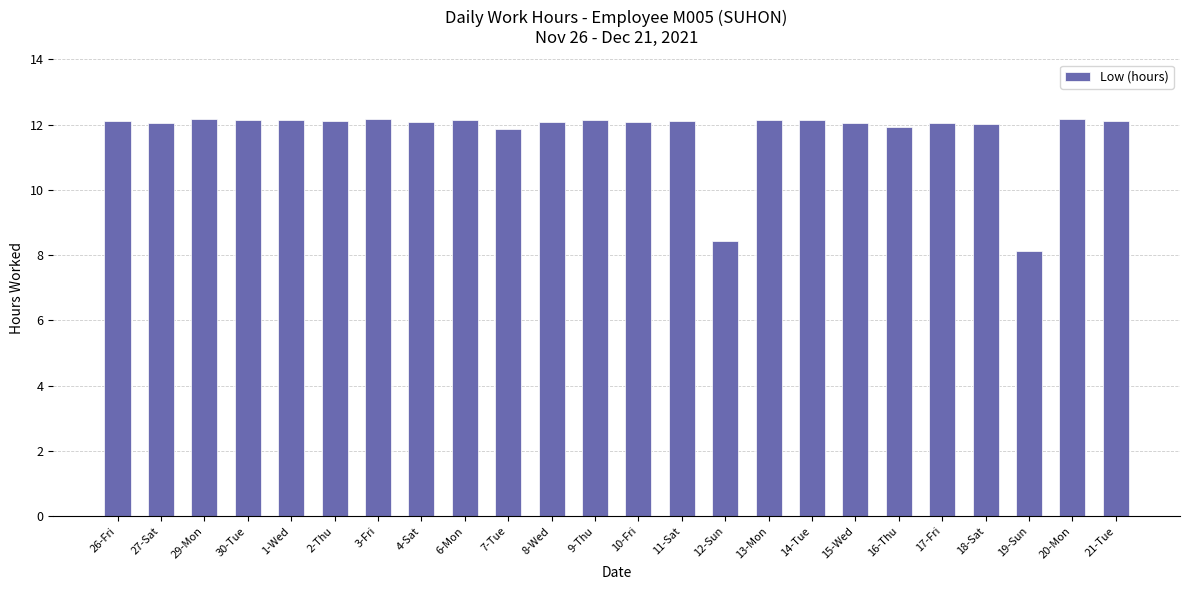

At which label is the value closest to 10?

12-Sun